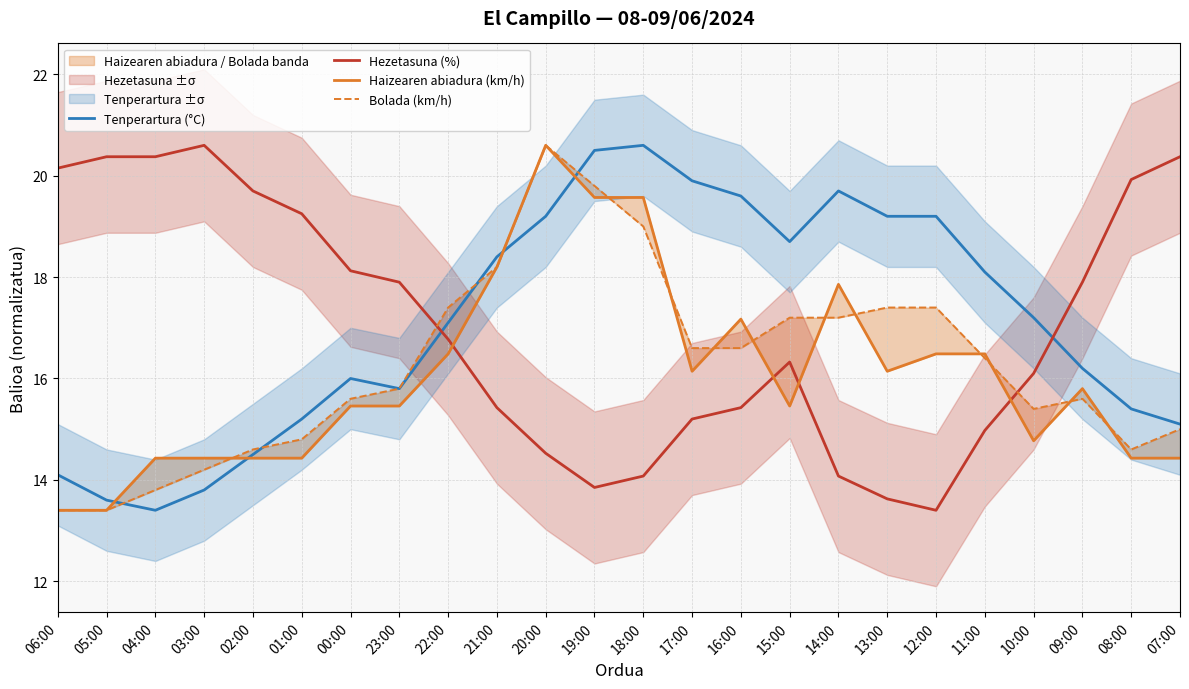

What are all the series names shown in the legend?

Tenperartura (°C), Hezetasuna (%), Haizearen abiadura (km/h), Bolada (km/h)